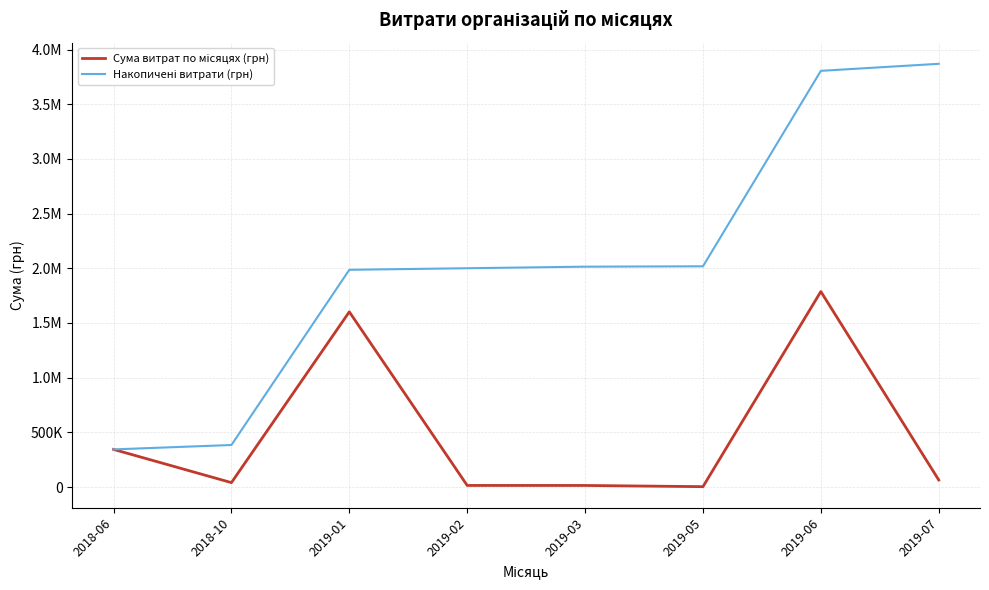

The value of Накопичені витрати (грн) at 2019-01 is 1985961.5. True or false?

True